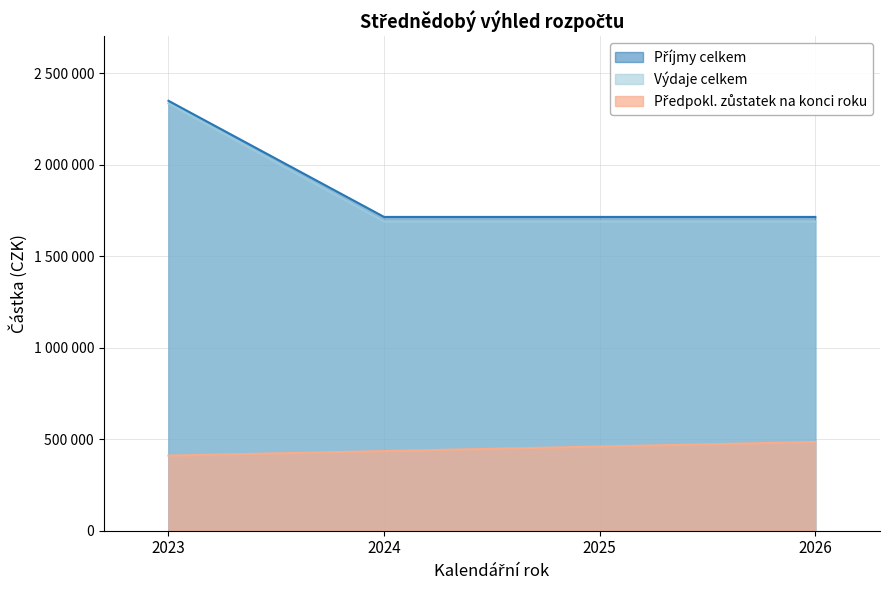

Reading right to left, what are all the values shown in this chart?

Příjmy celkem: 1715300	1715300	1715300	2350201
Výdaje celkem: 1690500	1690500	1690500	2335456
Předpokl. zůstatek na konci roku: 484980	460180	435380	410580